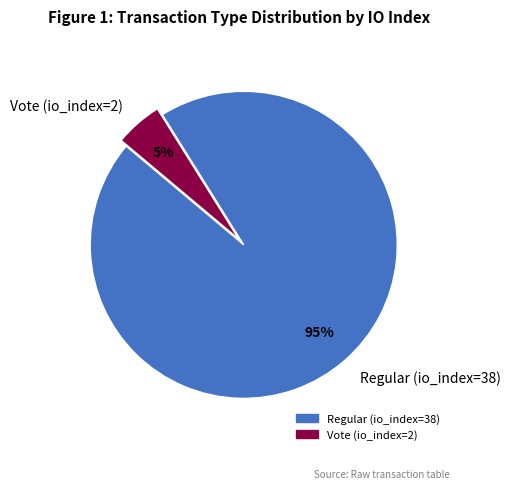

To the nearest percent, what is the difference between the Vote (io_index=2) and Regular (io_index=38) slice percentages?

90%